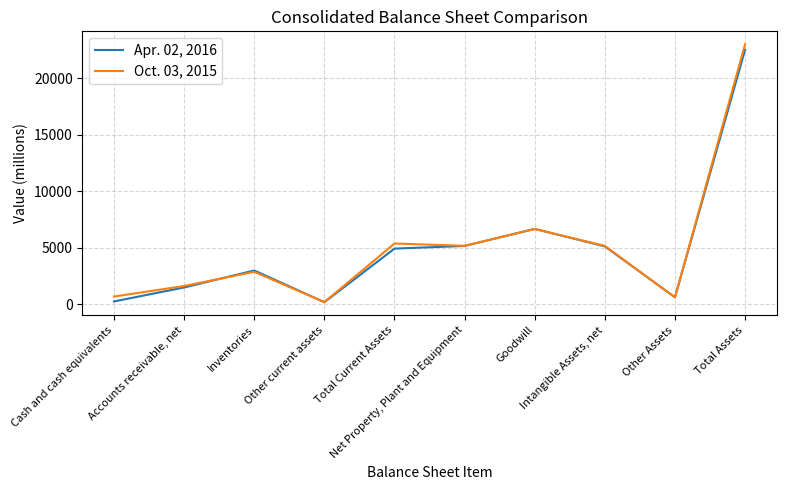

Rank the series by their average value, from highest to lowest.

Oct. 03, 2015, Apr. 02, 2016